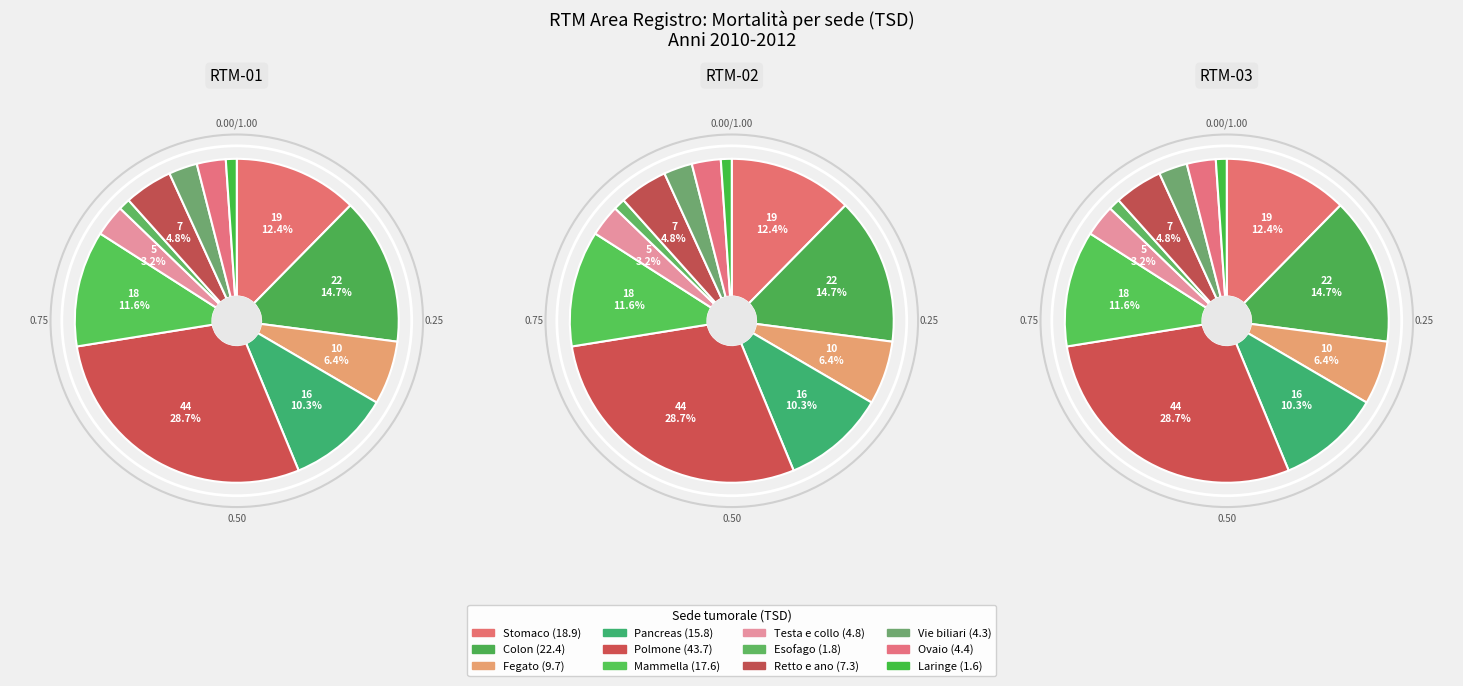

How many segments does this pie chart have?

12